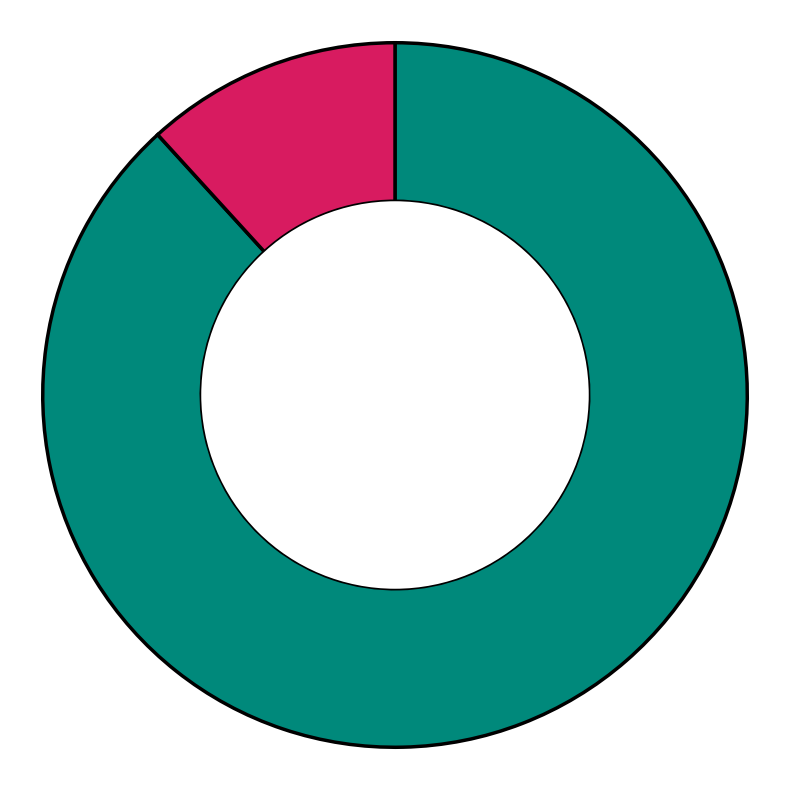

Does any single category account for the majority?

Yes